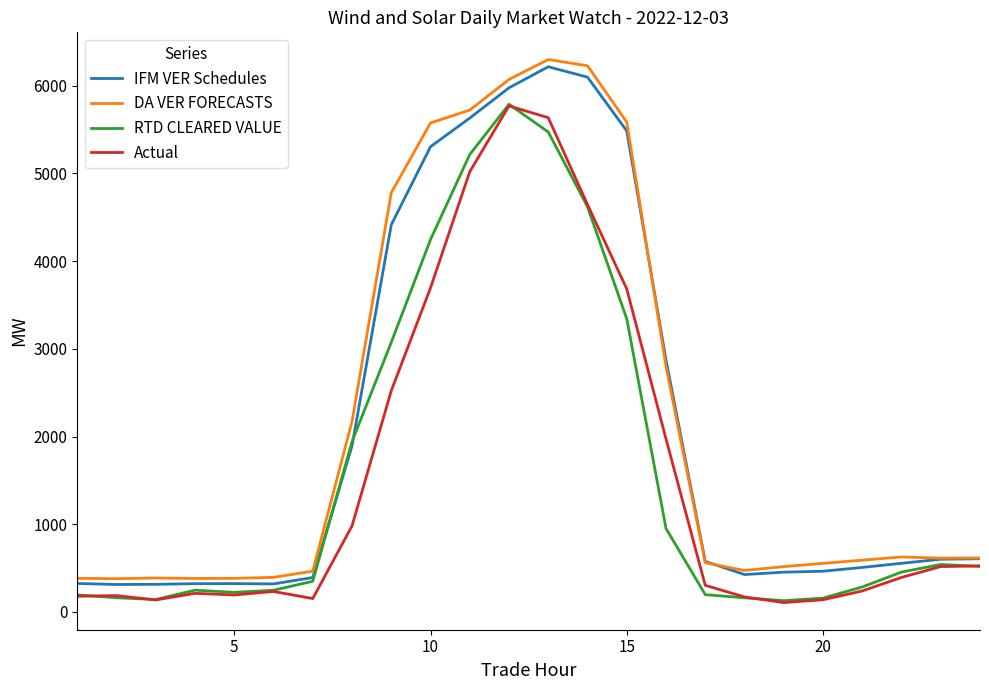

What is the sum of all RTD CLEARED VALUE values?

38662.9